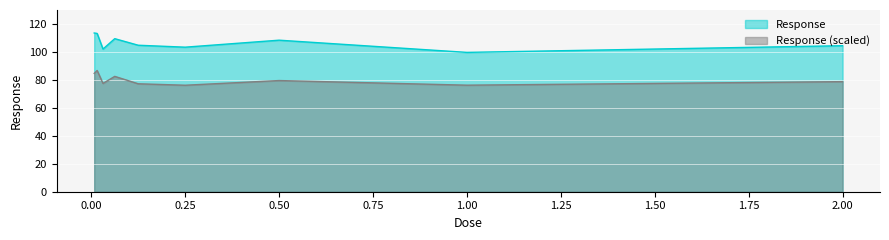

What is the change in value from 0.03125 to 1.0?

-2.4